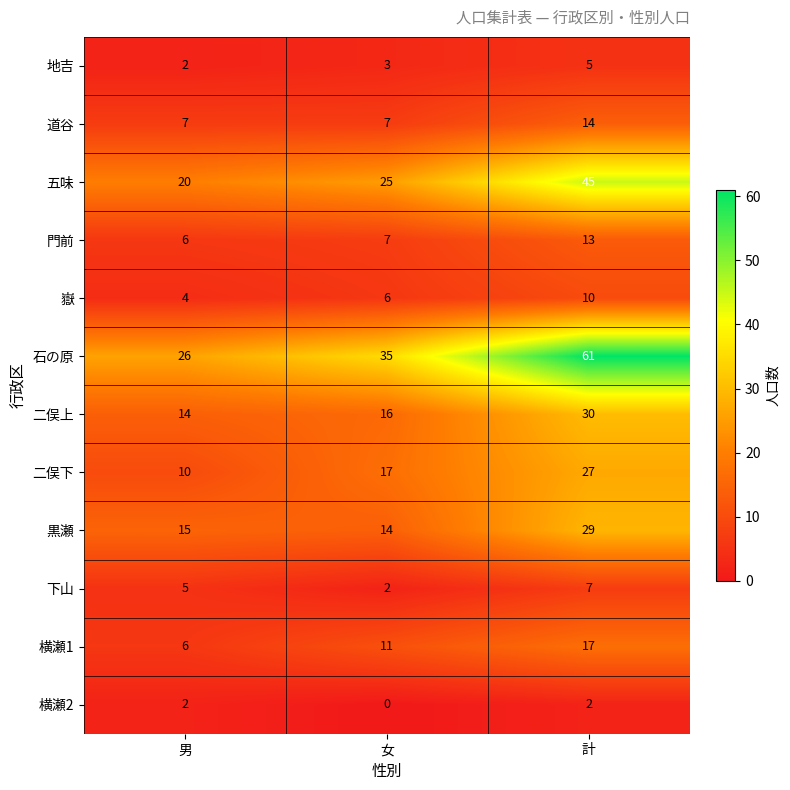

The value of 二俣上 at 計 is 43. True or false?

False